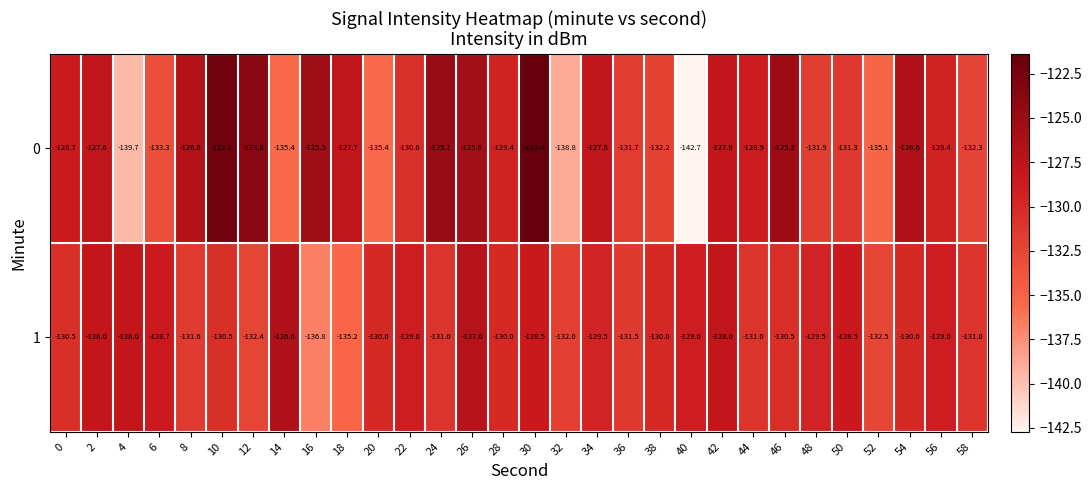

How many data points in 1 are less than -130?

13